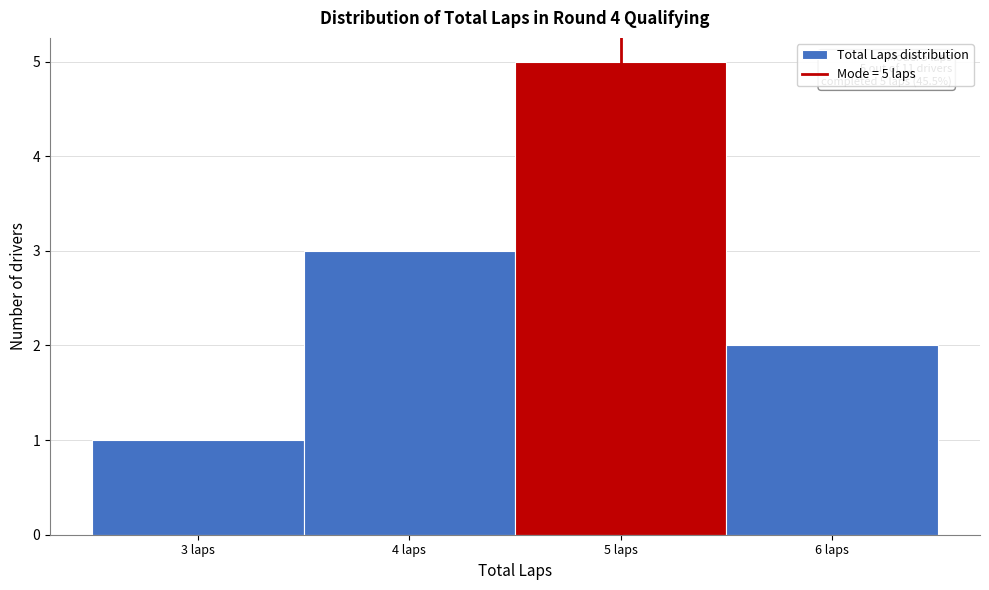

Which range on the x-axis has the tallest bar?

4.5 to 5.5